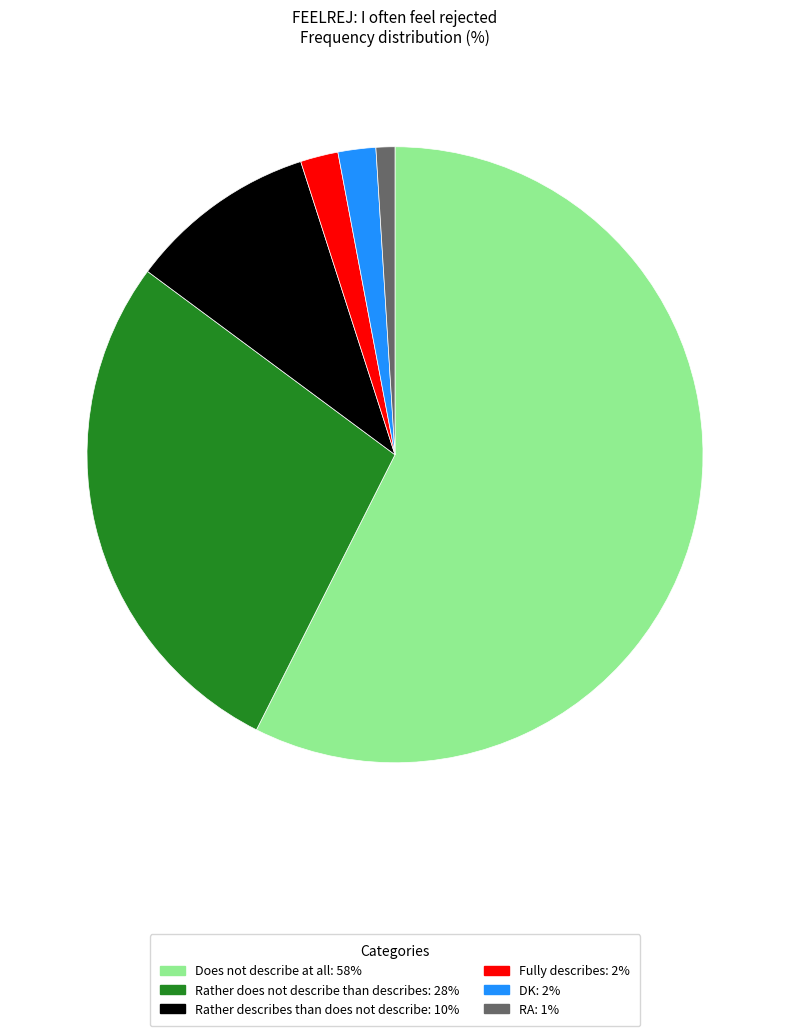

True or false: Rather does not describe than describes accounts for 28% of the total.

True